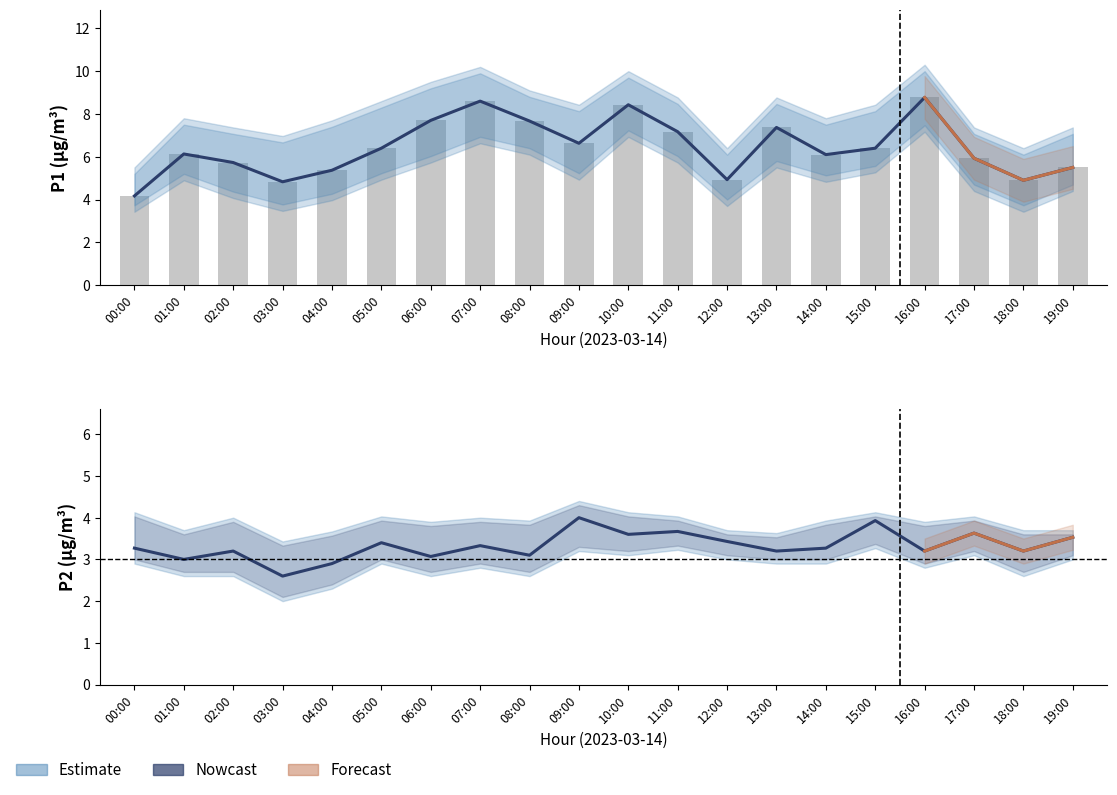

What is the greatest value displayed?

8.8